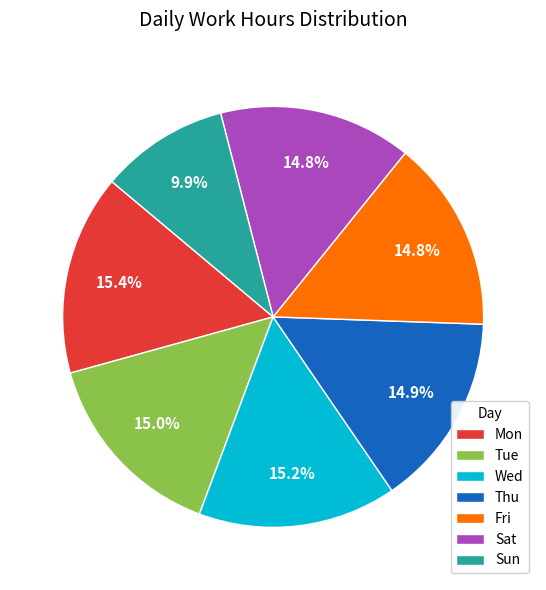

Which category has the smallest portion of the pie?

Sun